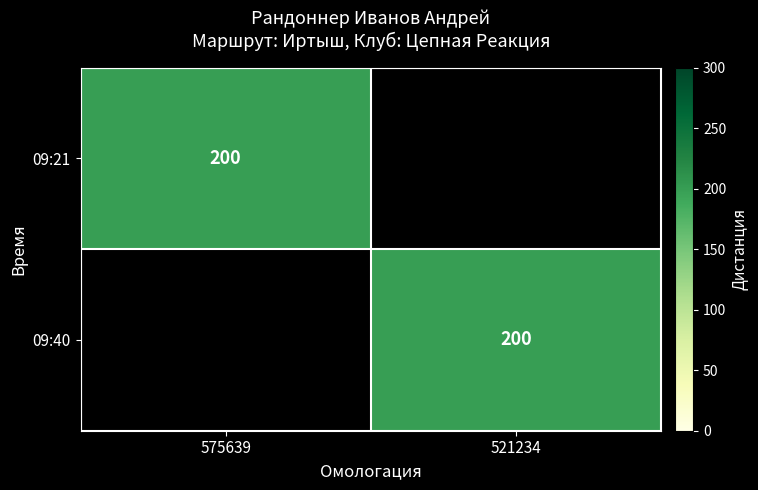

The value of 09:21 at 575639 is 200. True or false?

True